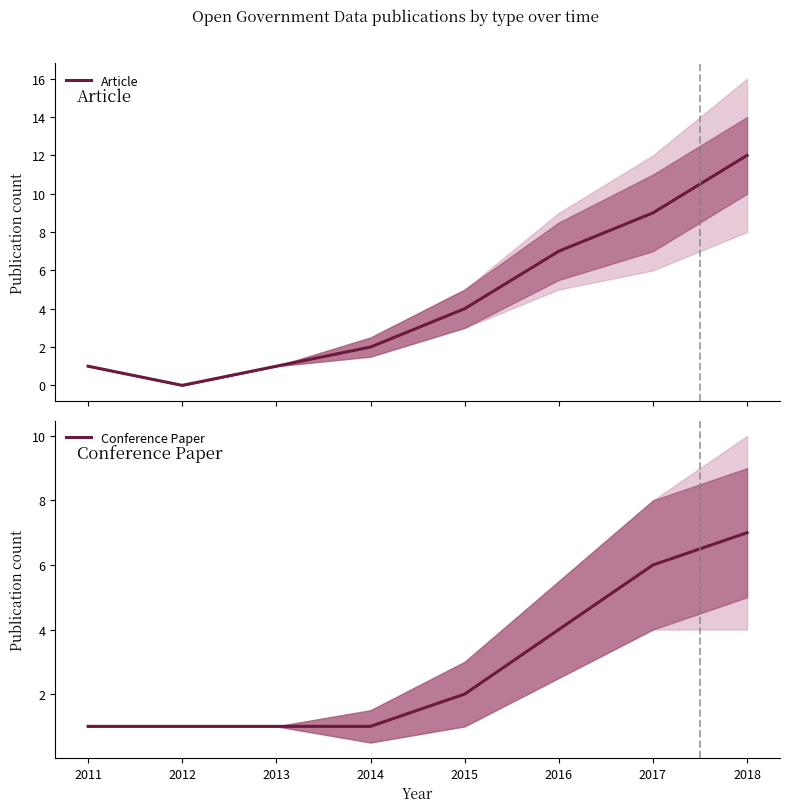

What is the difference between the Article values at 2018 and 2013?

11